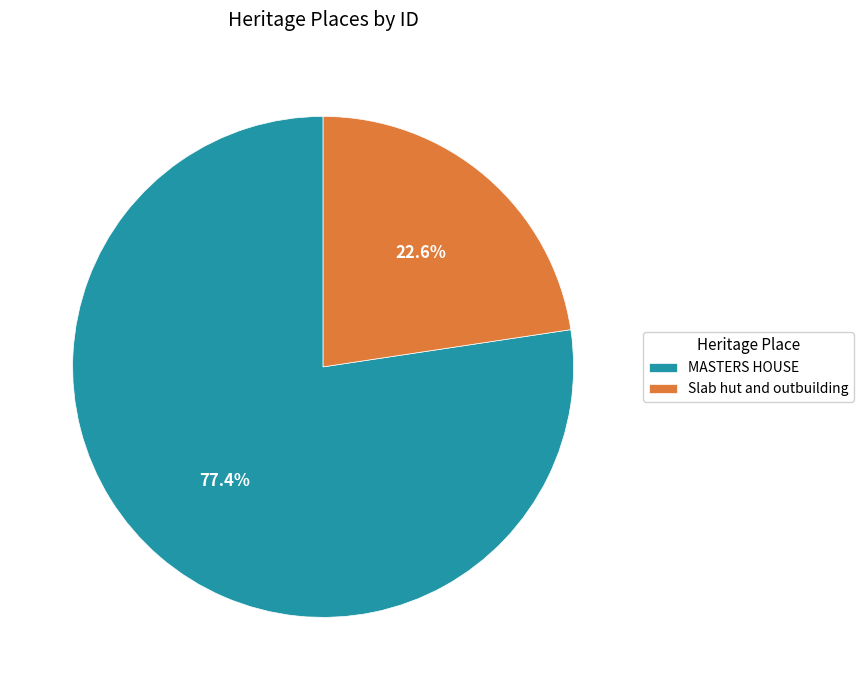

To the nearest percent, what percentage of the pie is Slab hut and outbuilding?

23%